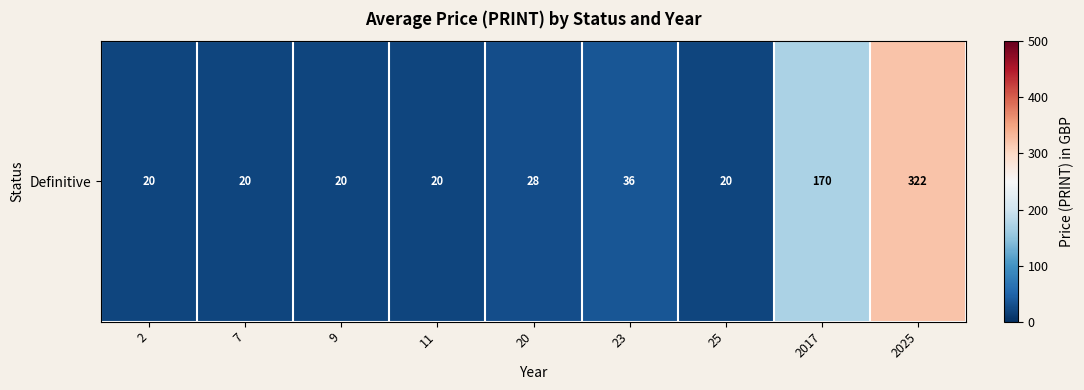

What is the average value?

73.0